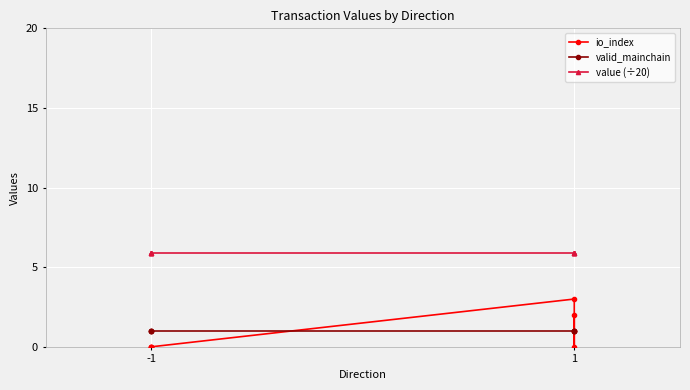

What value does the value (÷20) series have at 1?

5.9